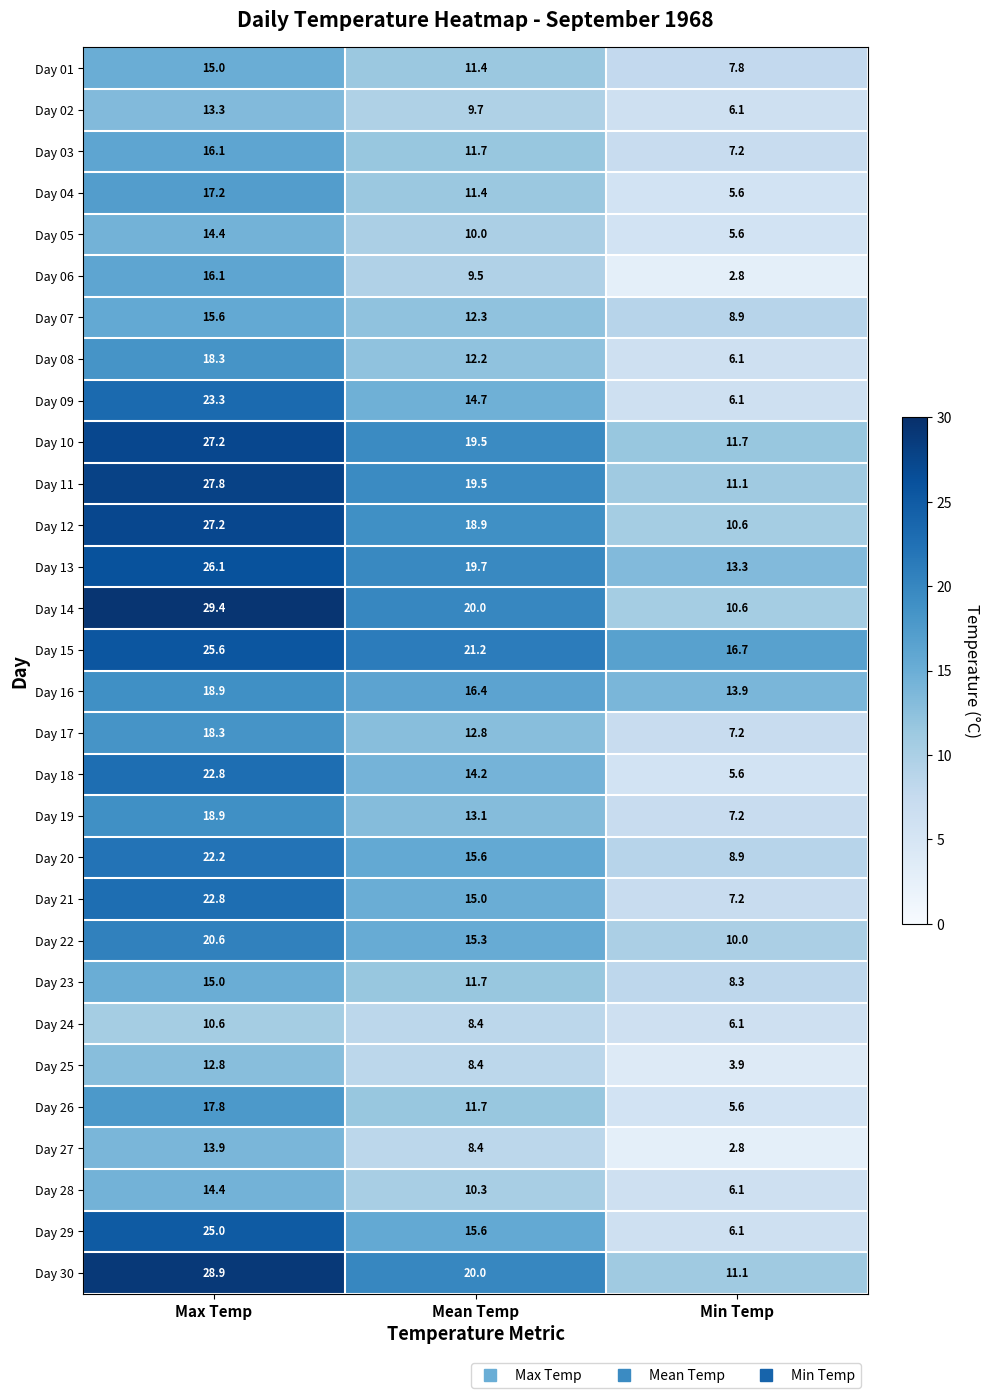

How many categories are shown in the chart?

3